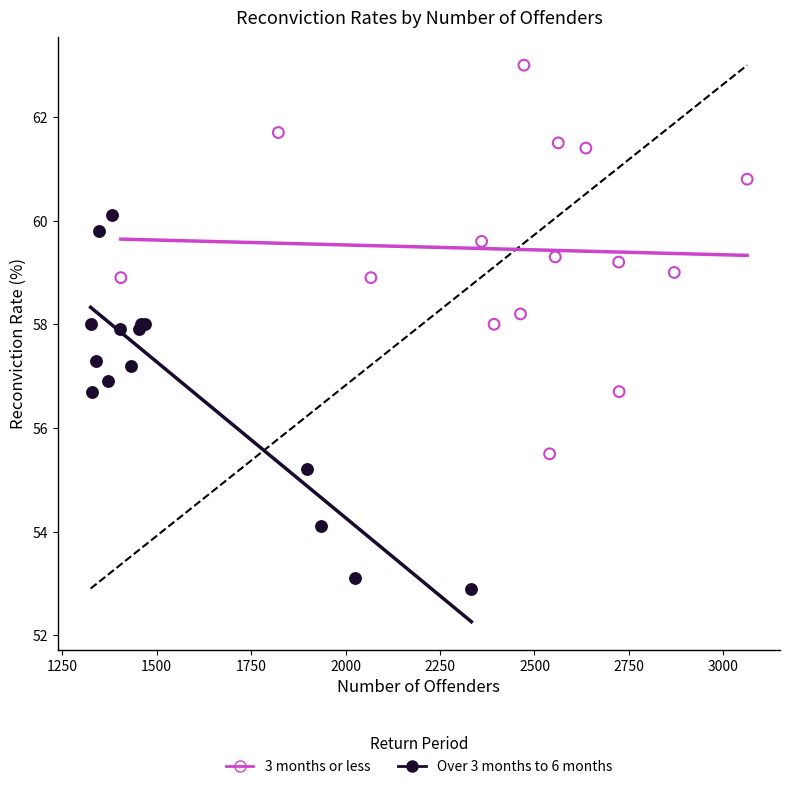

Which series contains the lowest Y value?

Over 3 months to 6 months